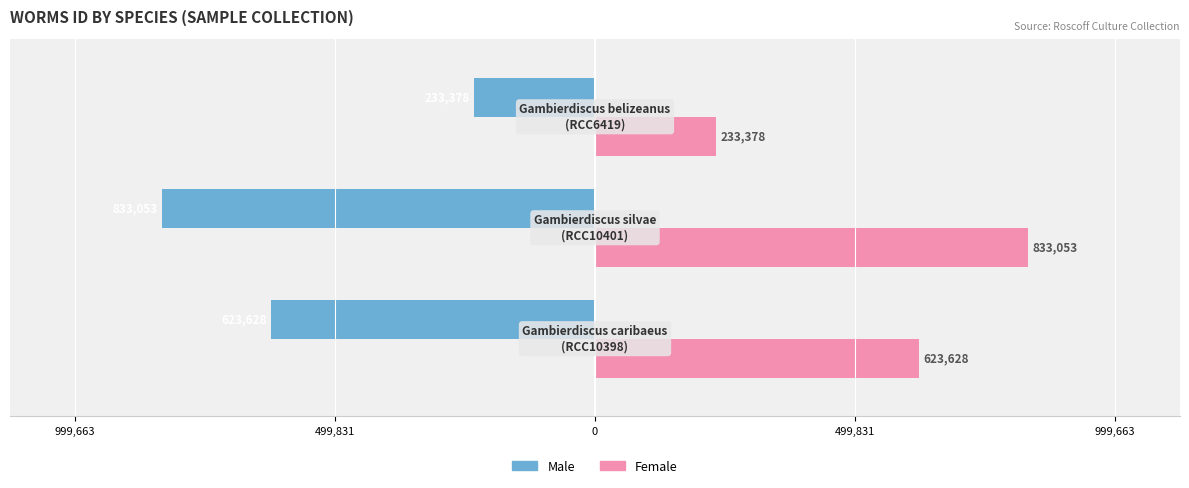

What are all the series names shown in the legend?

Male, Female